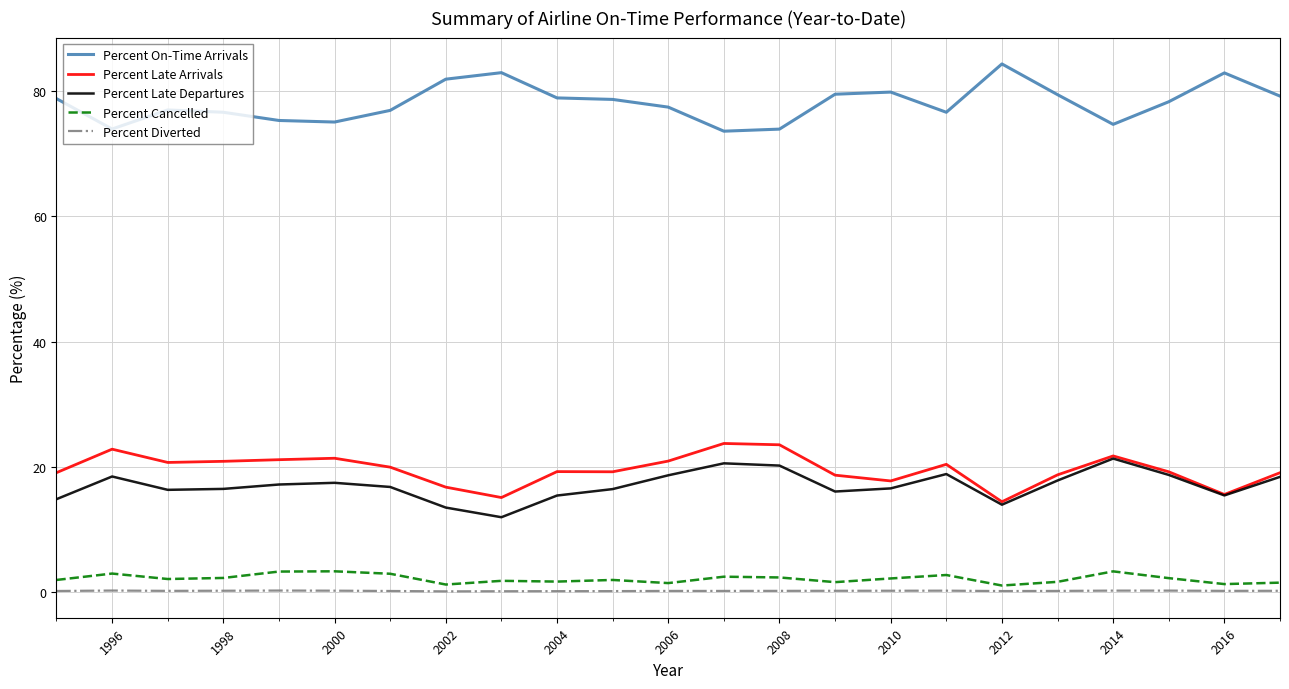

True or false: Percent Cancelled and Percent Late Departures cross at least once.

False